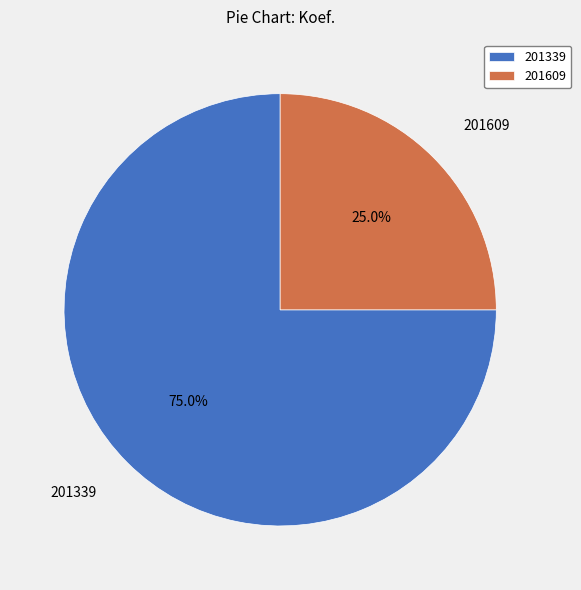

Which category has the smallest portion of the pie?

201609